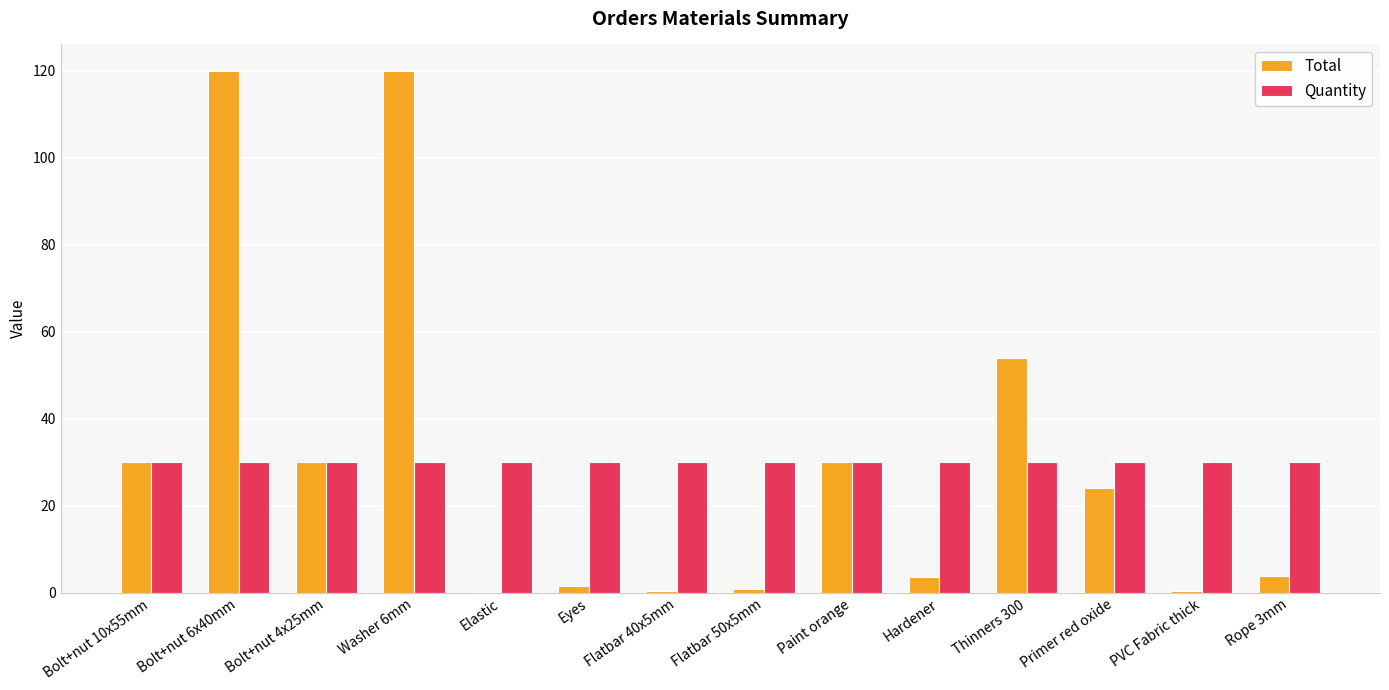

The value of Quantity at Thinners 300 is 53.0. True or false?

False